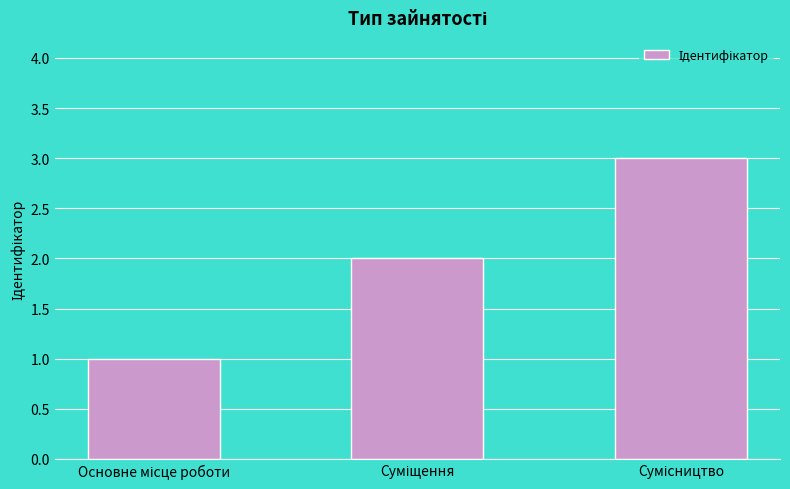

How many series are shown in this chart?

1